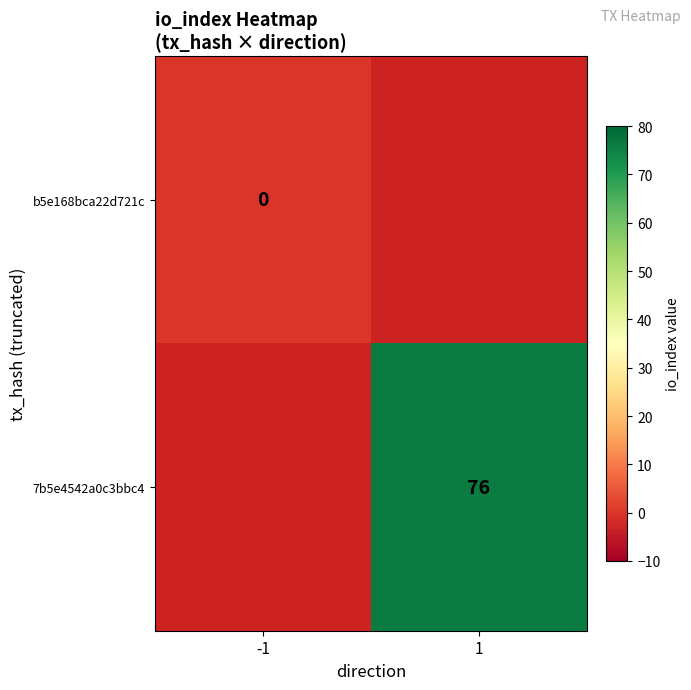

The 7b5e4542a0c3bbc4 series shows 76 at 1. True or false?

True